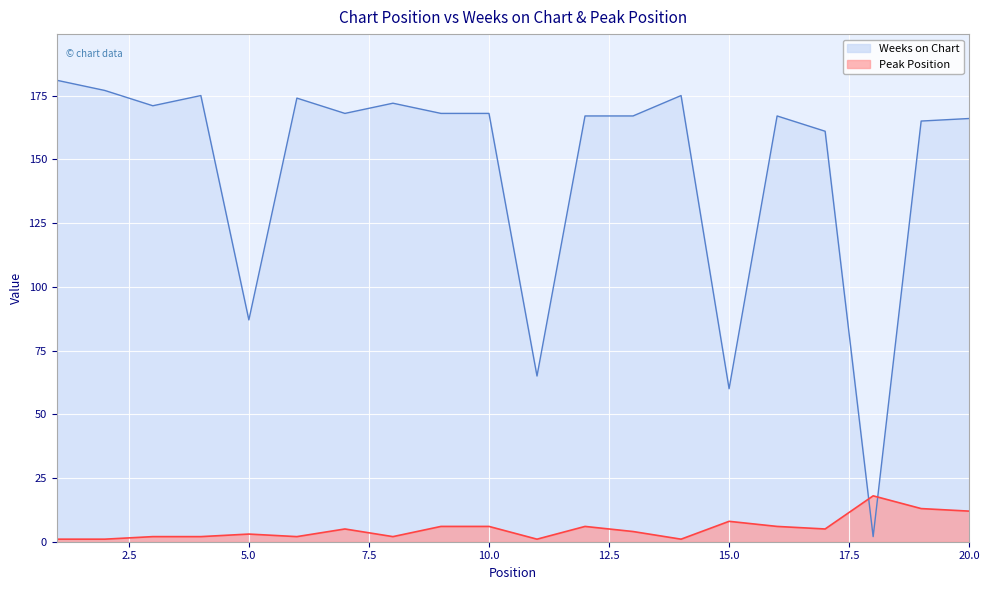

Where is Peak Position nearest to the value 9?

15